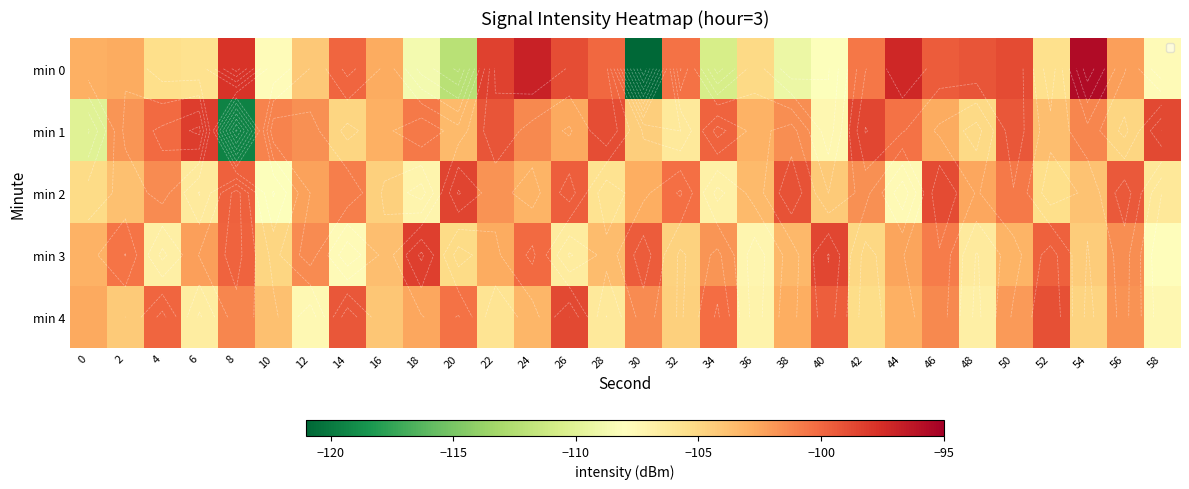

What is the total value across all series at 32?

-516.2